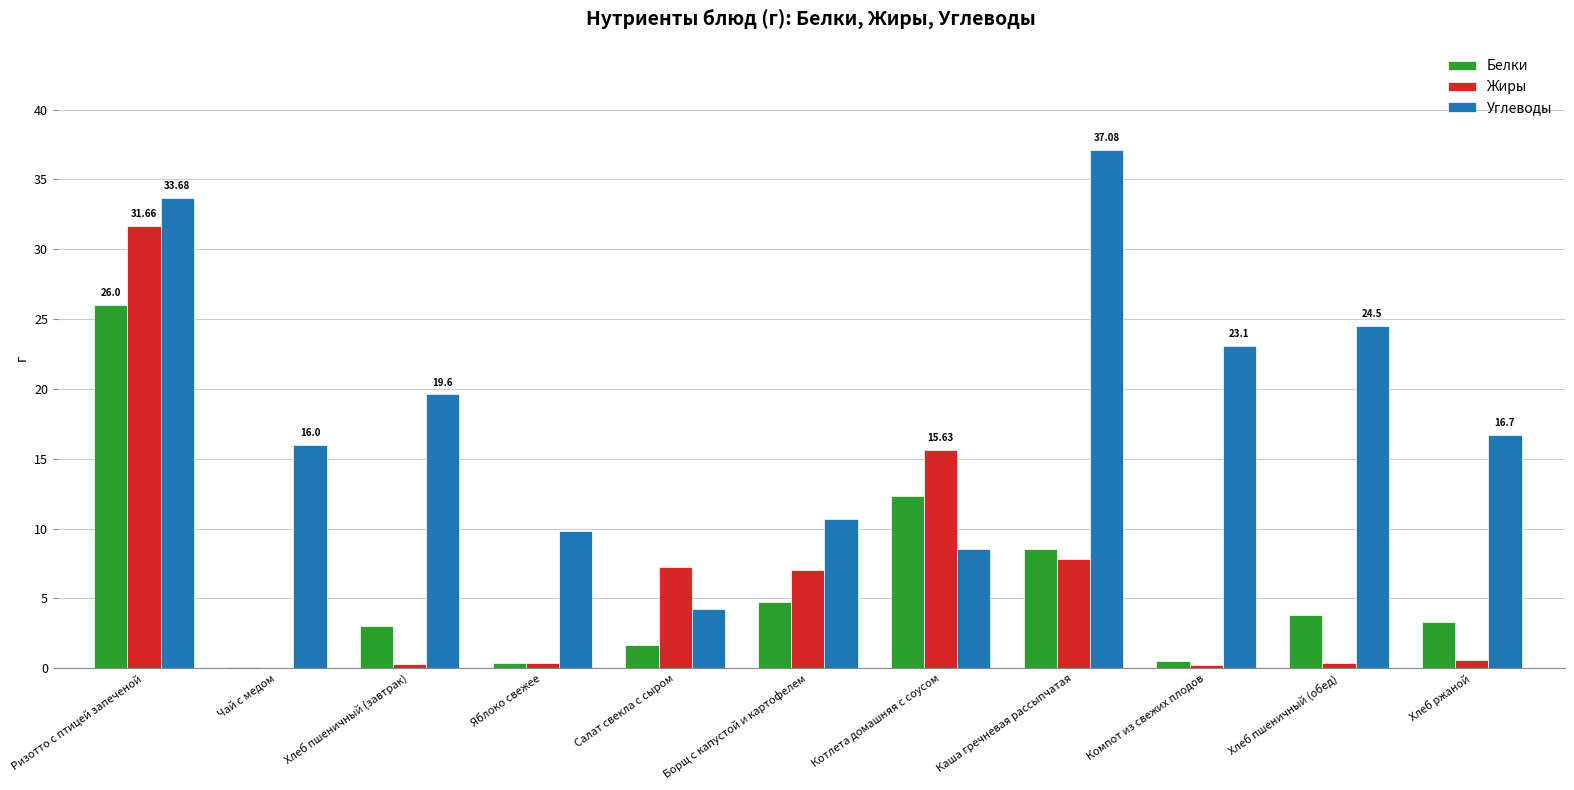

Which series has the largest total across all categories?

Углеводы